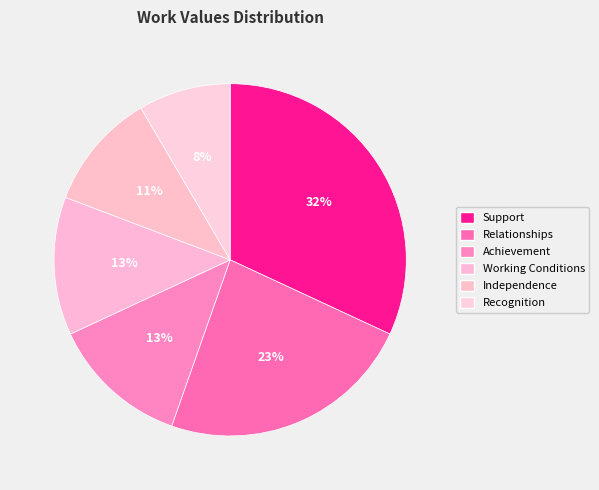

The Independence slice represents 11% of the pie. True or false?

True